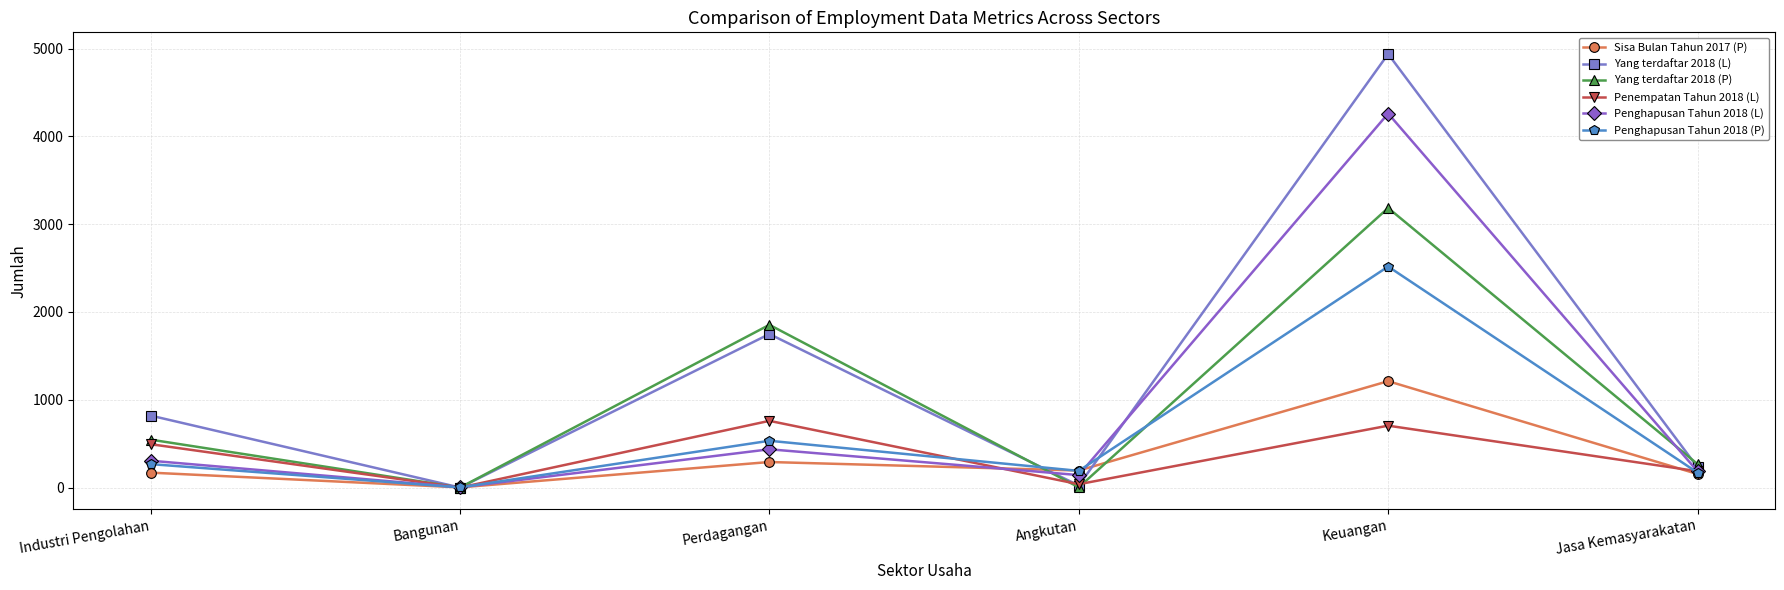

Which series has the largest total across all categories?

Yang terdaftar 2018 (L)